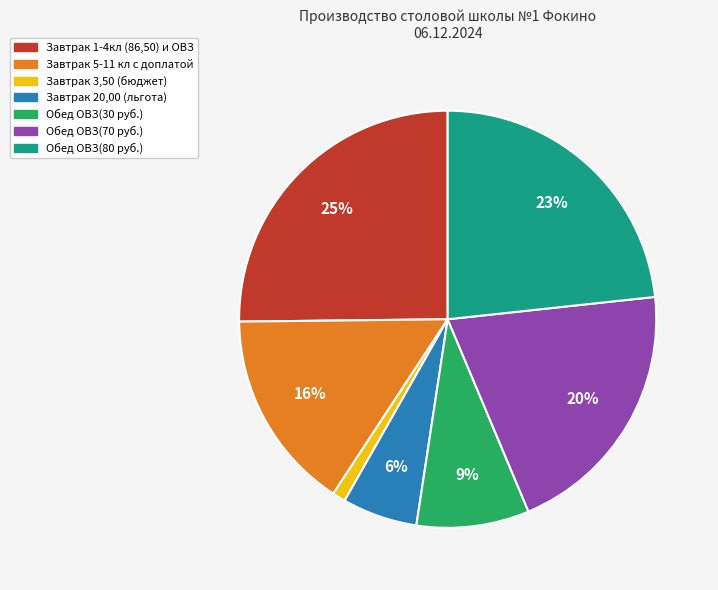

Do Обед ОВЗ(30 руб.) and Завтрак 1-4кл (86,50) и ОВЗ together represent more than half of the pie?

No